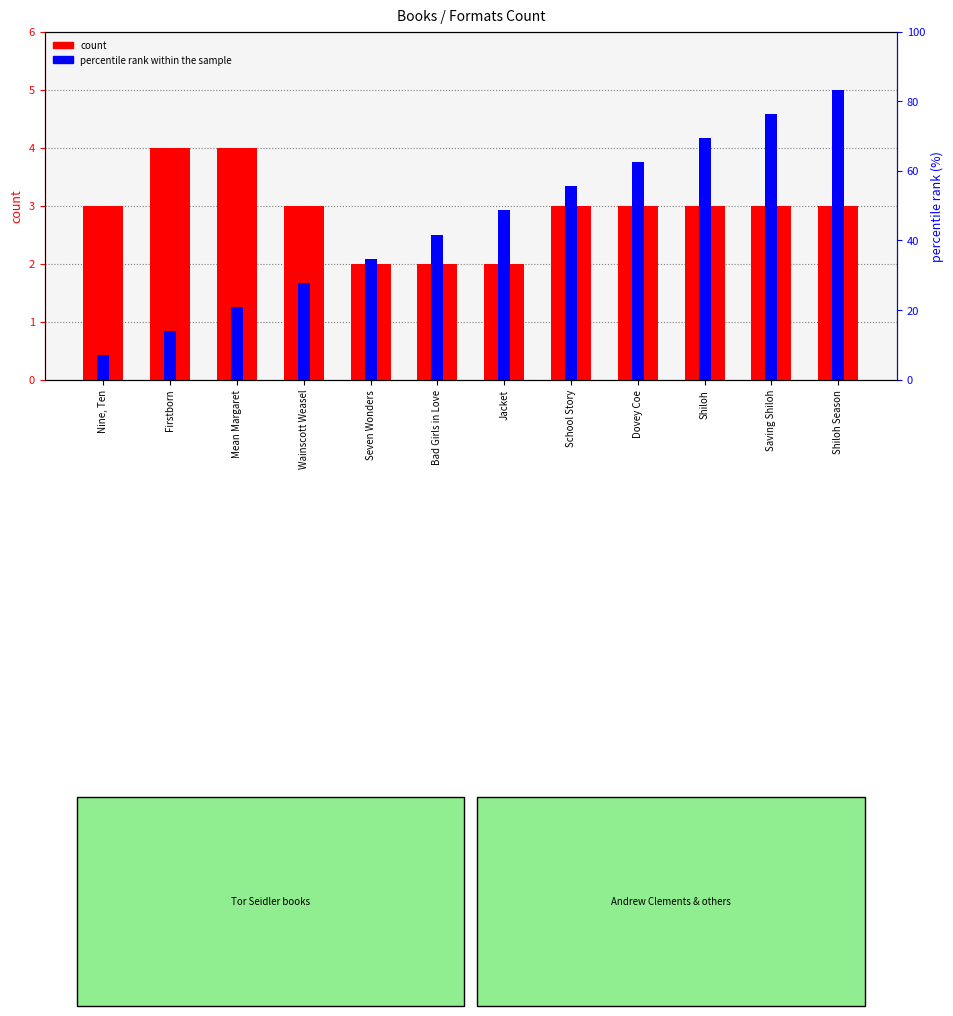

Which series has the largest range (max minus min)?

percentile rank within the sample